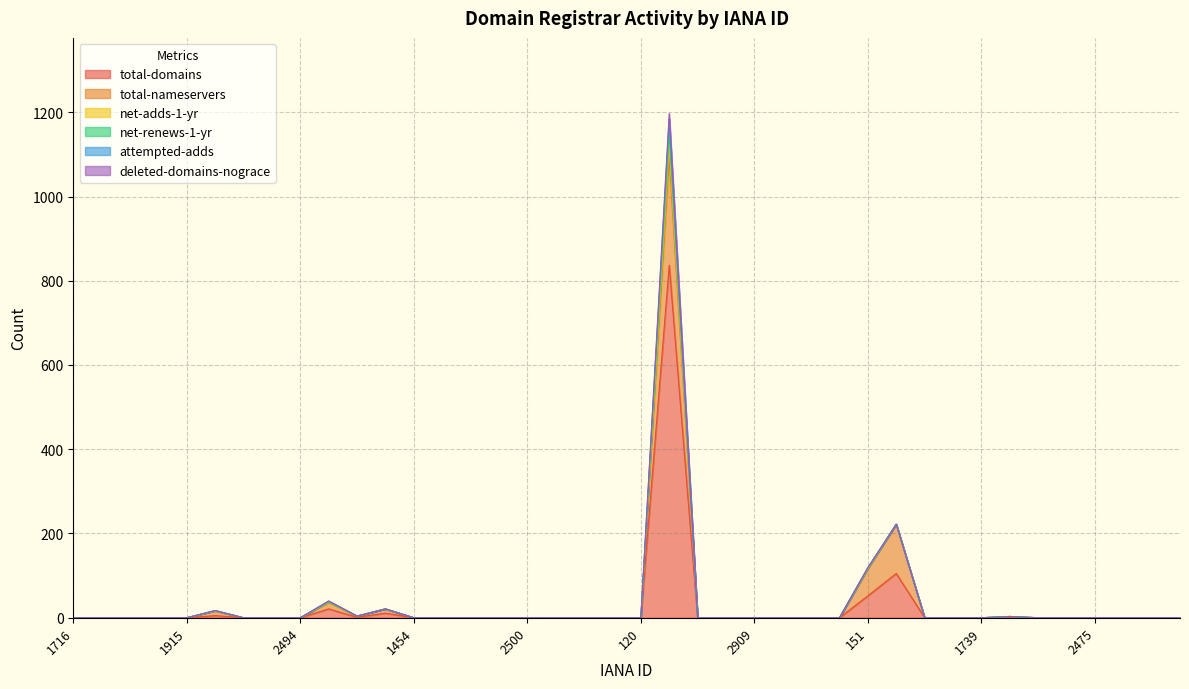

How many categories are shown in the chart?

40